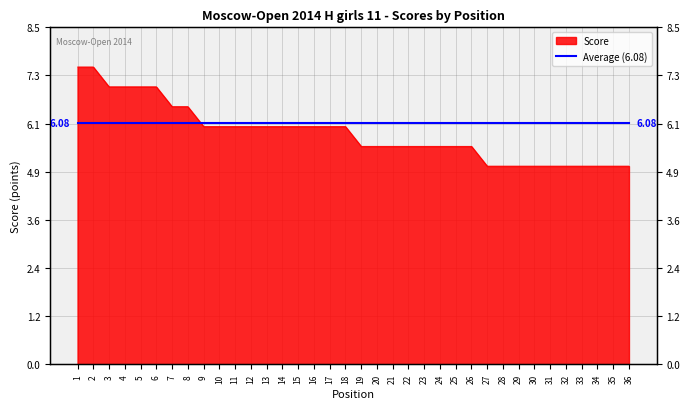

How many categories are shown in the chart?

36